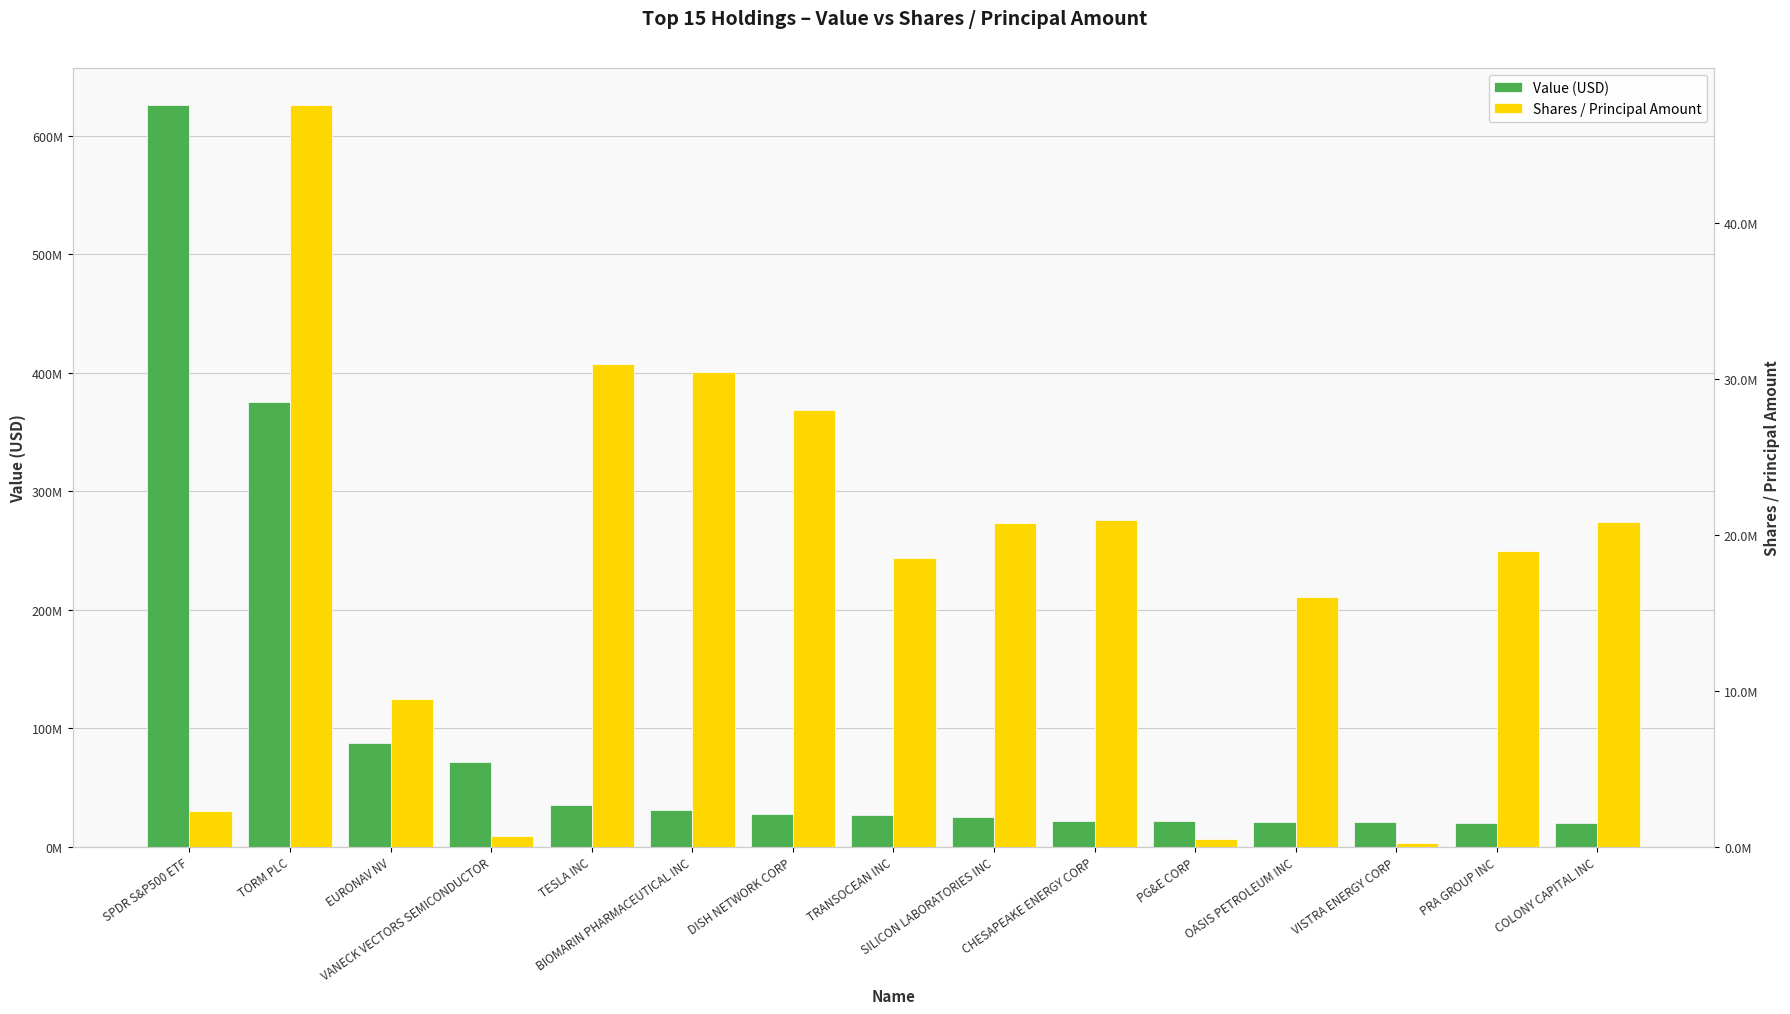

Rank the series by their average value, from lowest to highest.

Shares / Principal Amount, Value (USD)